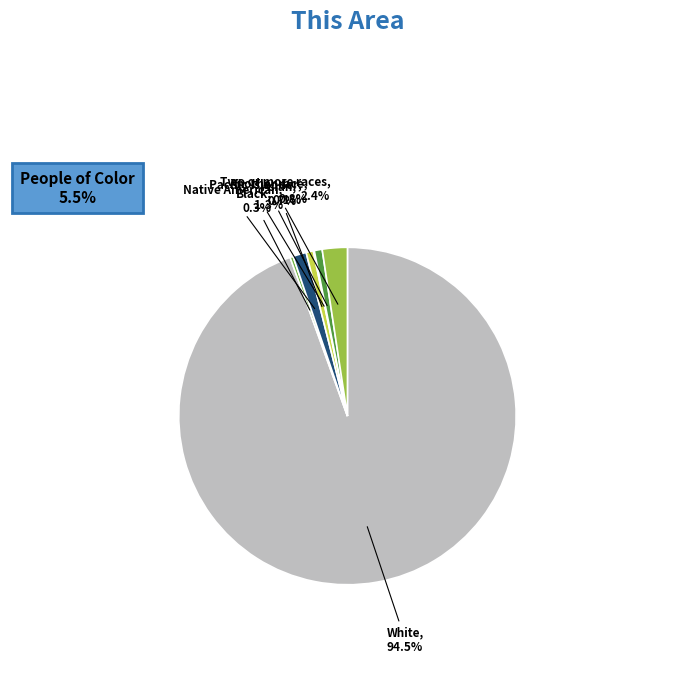

Which slice represents more than half of the pie?

White